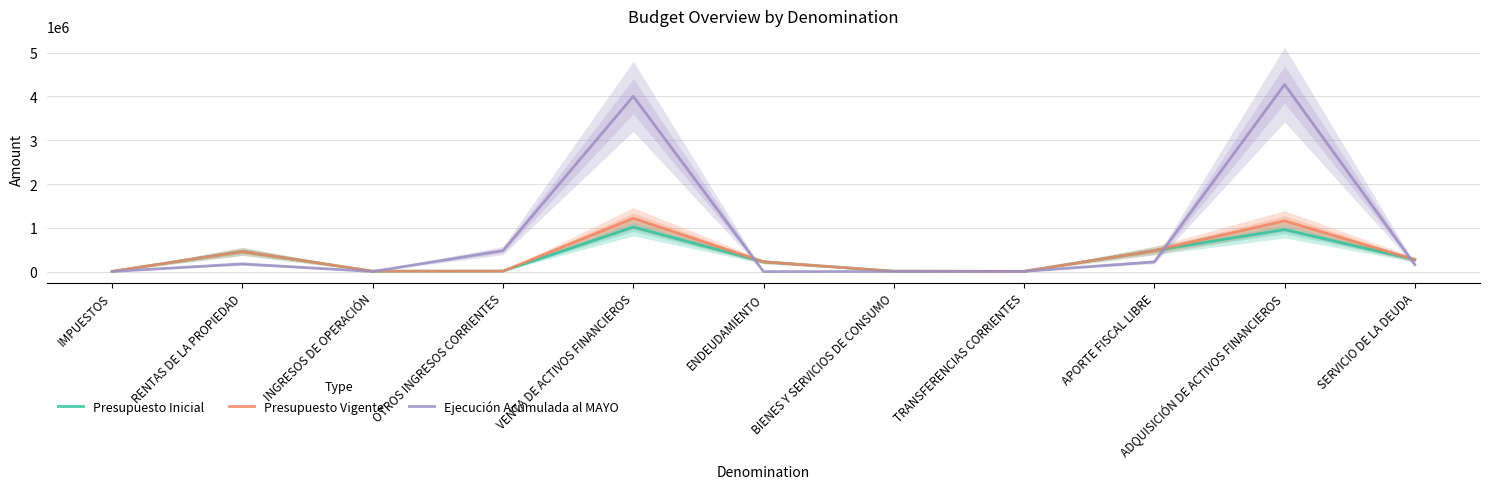

At which category is the sum across all series the highest?

ADQUISICIÓN DE ACTIVOS FINANCIEROS